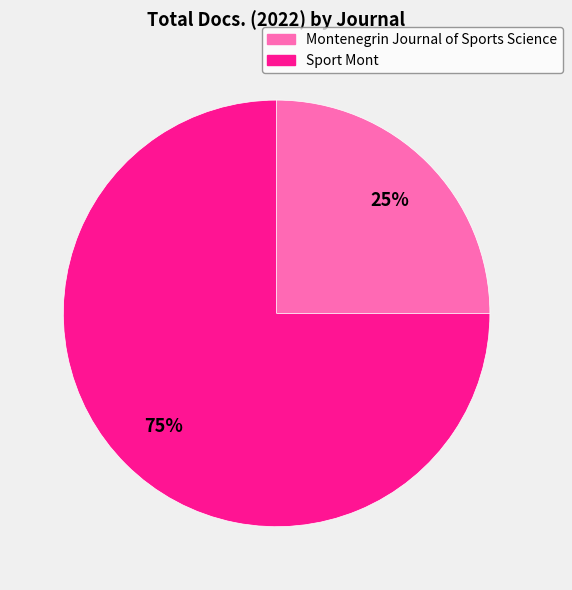

To the nearest percent, what percentage of the pie is Montenegrin Journal of Sports Science?

25%